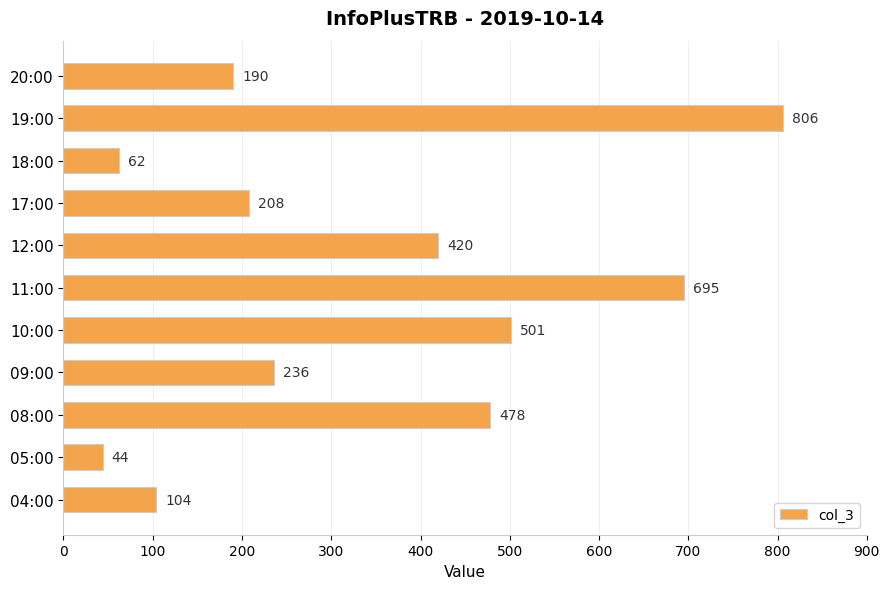

The chart shows a value of 108 at 18:00. True or false?

False